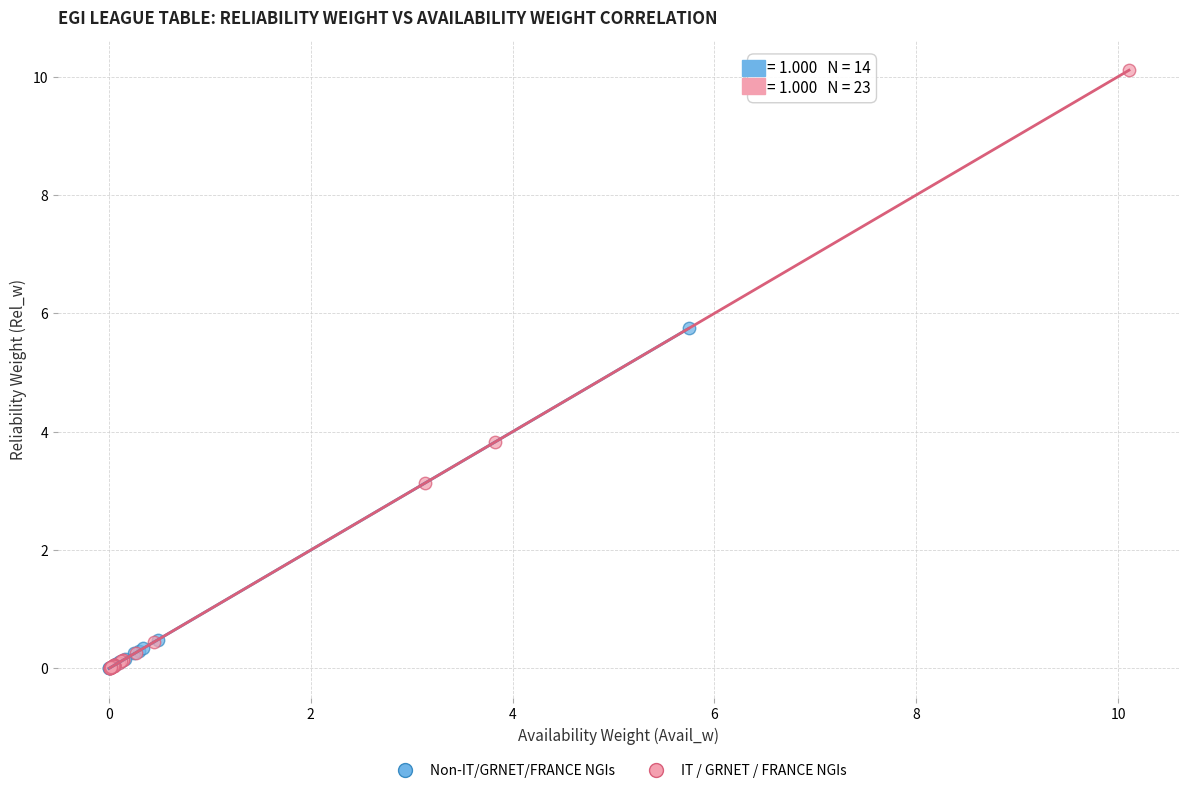

Which series reaches the maximum Y coordinate?

IT / GRNET / FRANCE NGIs